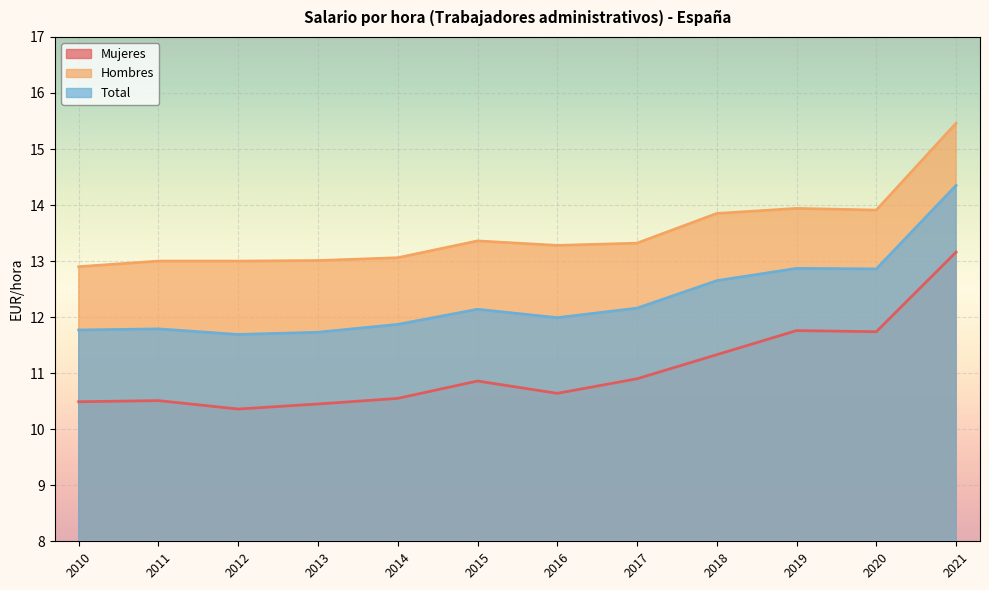

What is the sum of the Total values at 2010 and 2015?

23.9